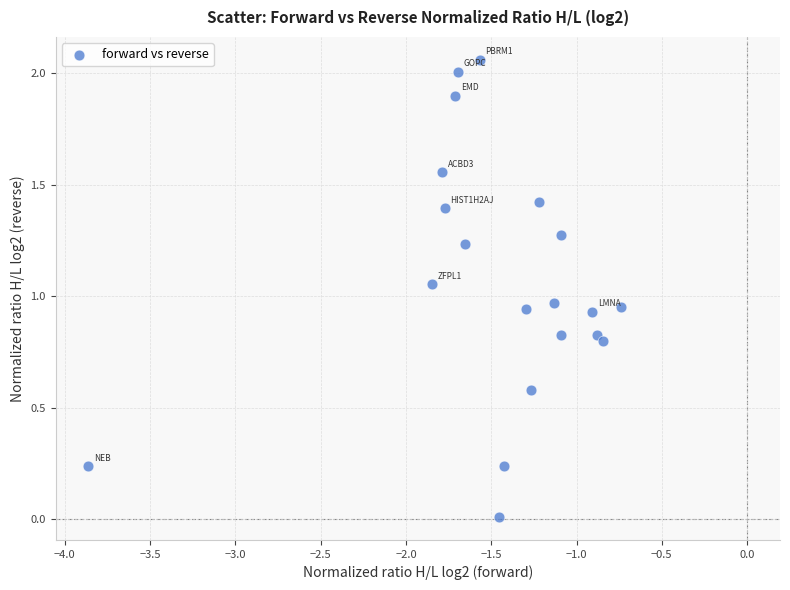

What is the range of Y values (max minus min)?

2.0